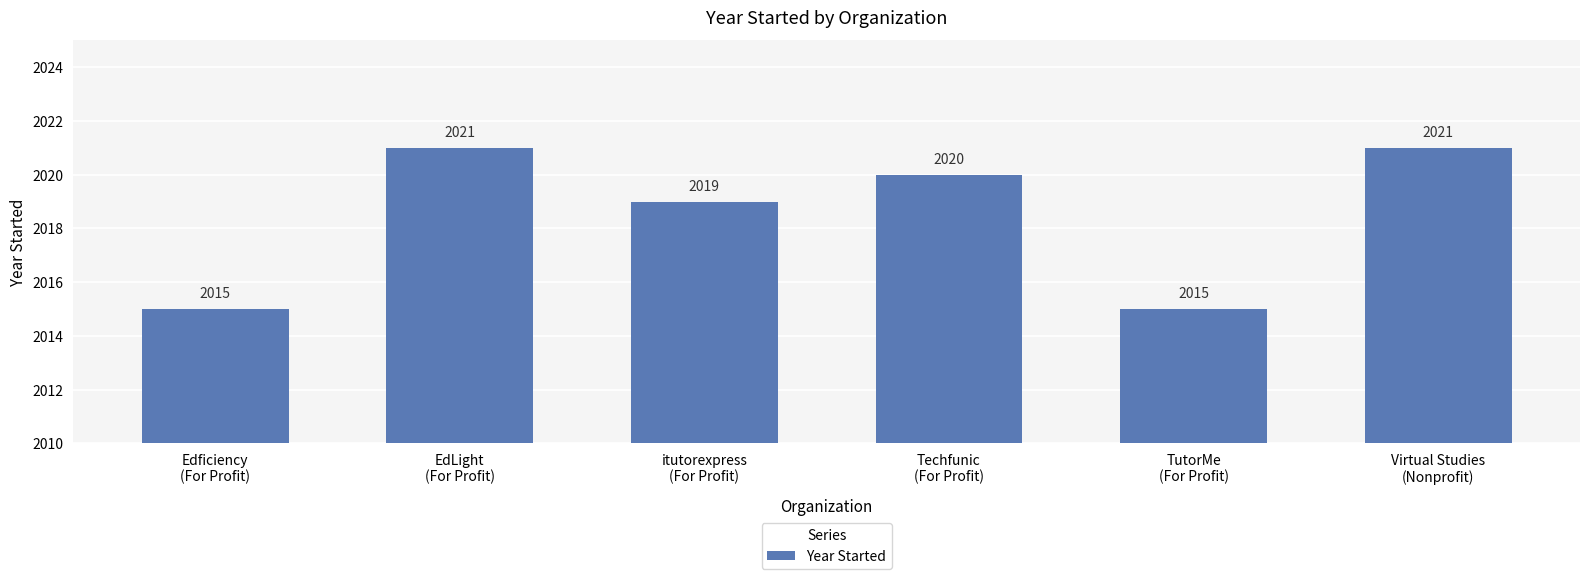

What is the greatest value displayed?

2021